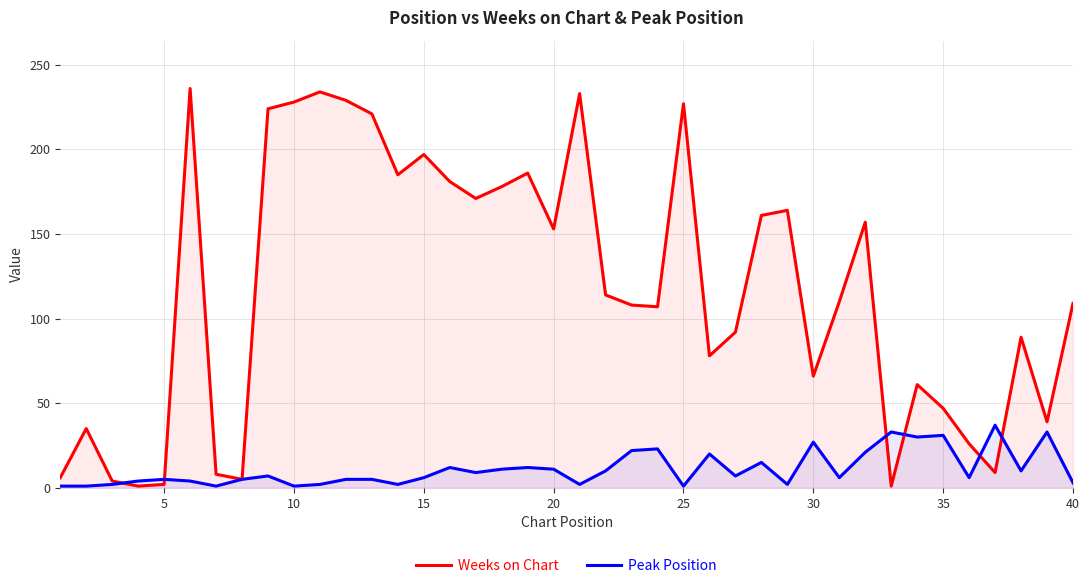

How many values in the Peak Position series are below 7?

20